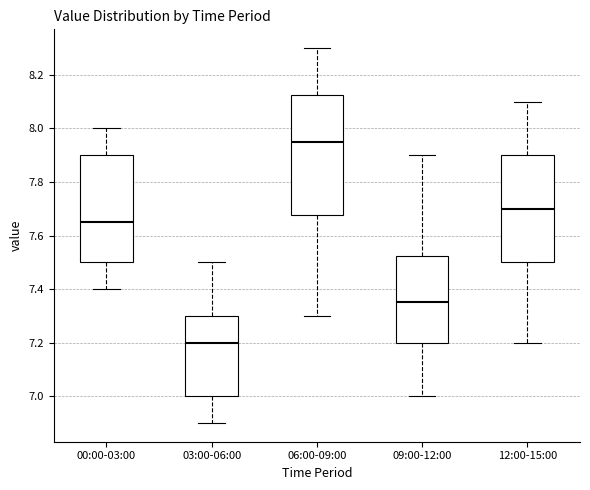

Where is the upper edge of the box for 06:00-09:00 on the y-axis? The values are not printed on the chart, so give them approximately, as read against the axis.

8.12